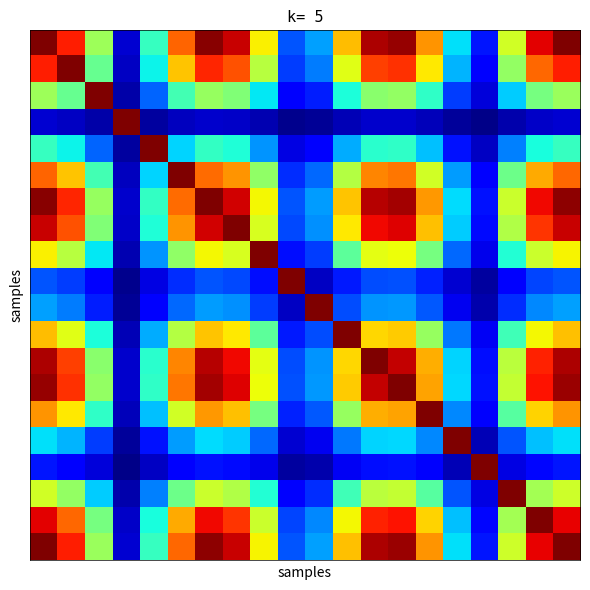

How many distinct data groups are displayed?

20